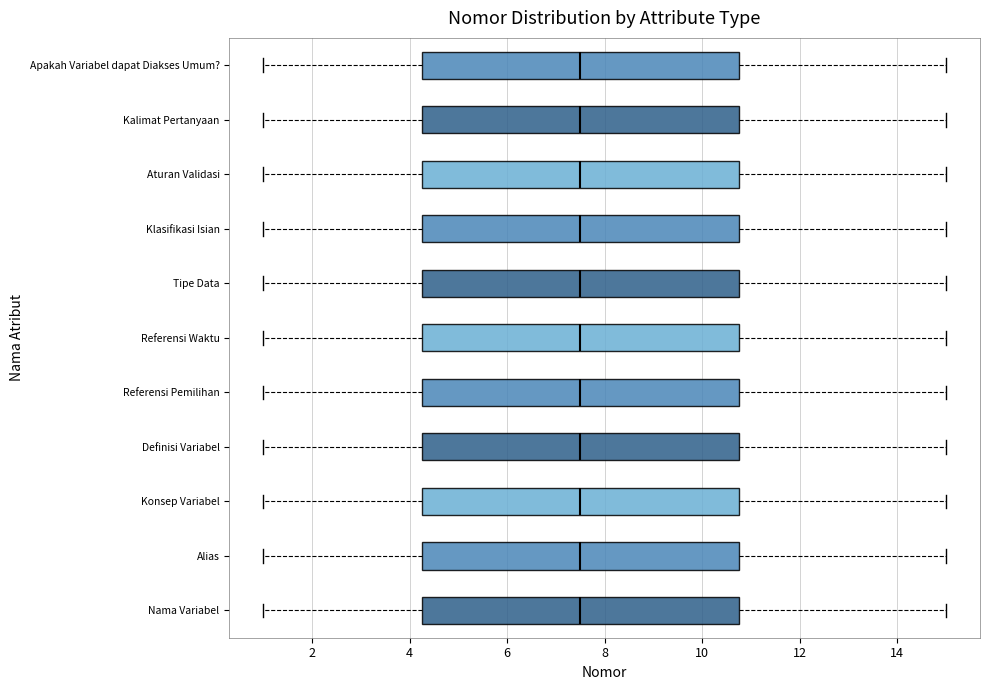

Where does the median line of the box for Nama Variabel sit on the x-axis? The values are not printed on the chart, so give them approximately, as read against the axis.

7.6